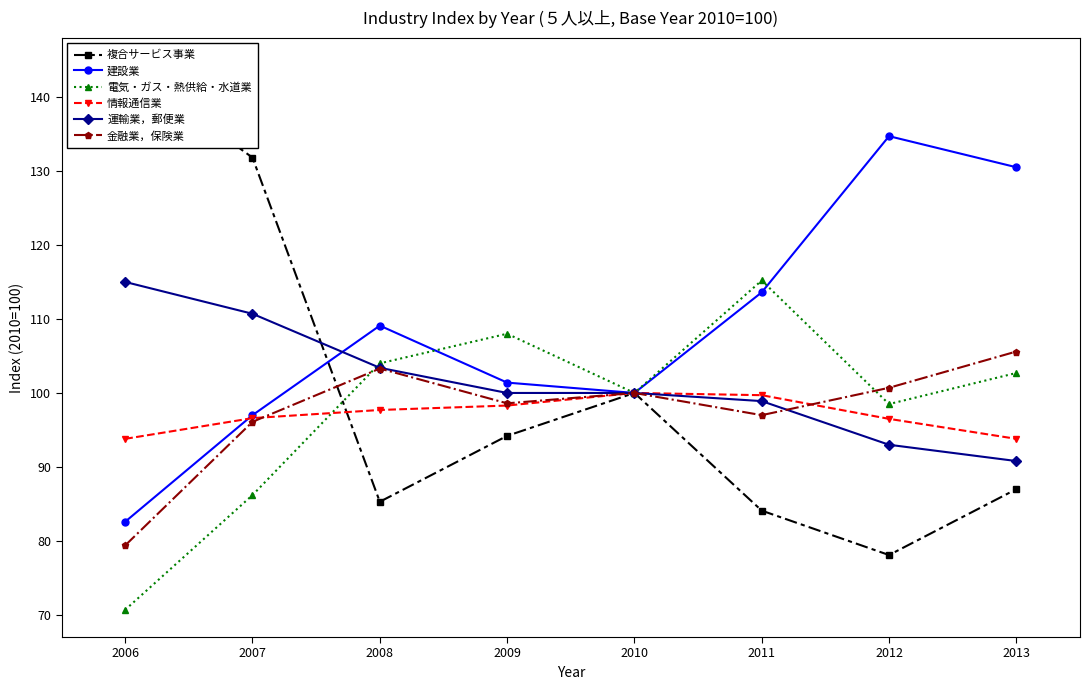

Which category has the highest value in the 建設業 series?

2012